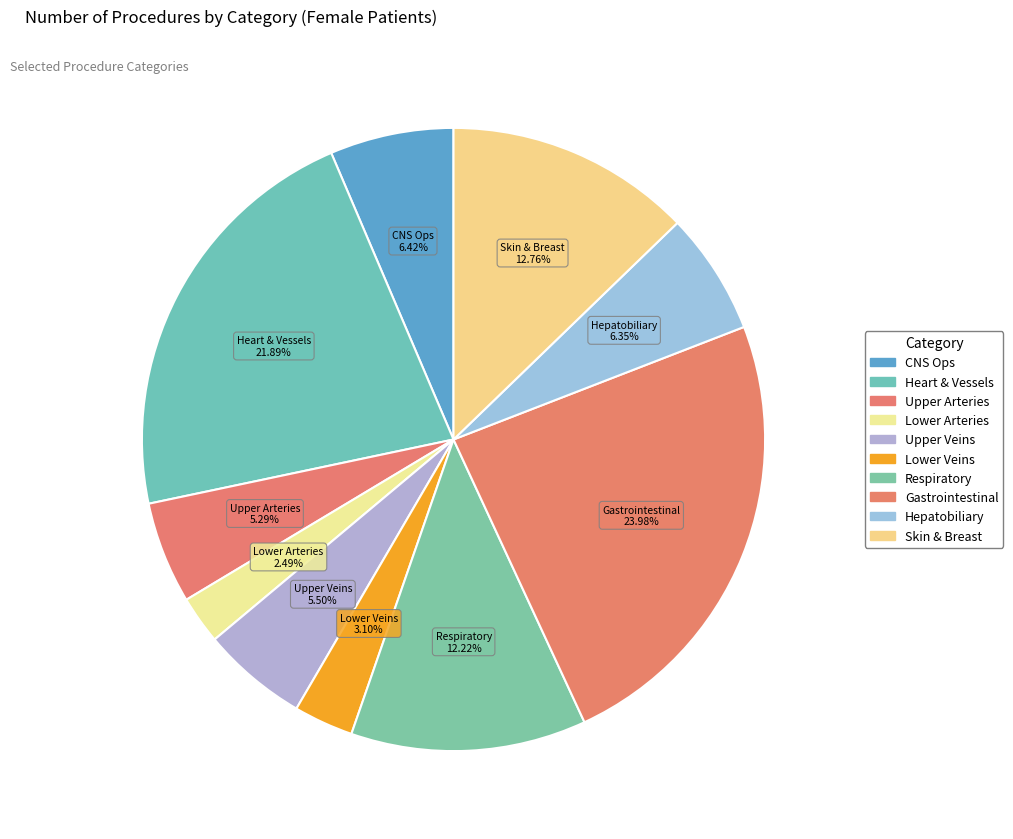

Is Upper Arteries the majority of the pie?

No